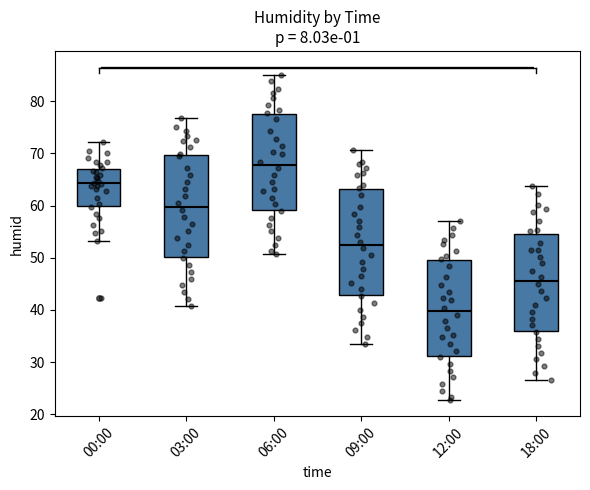

Where is the upper edge of the box for 00:00 on the y-axis? The values are not printed on the chart, so give them approximately, as read against the axis.

67